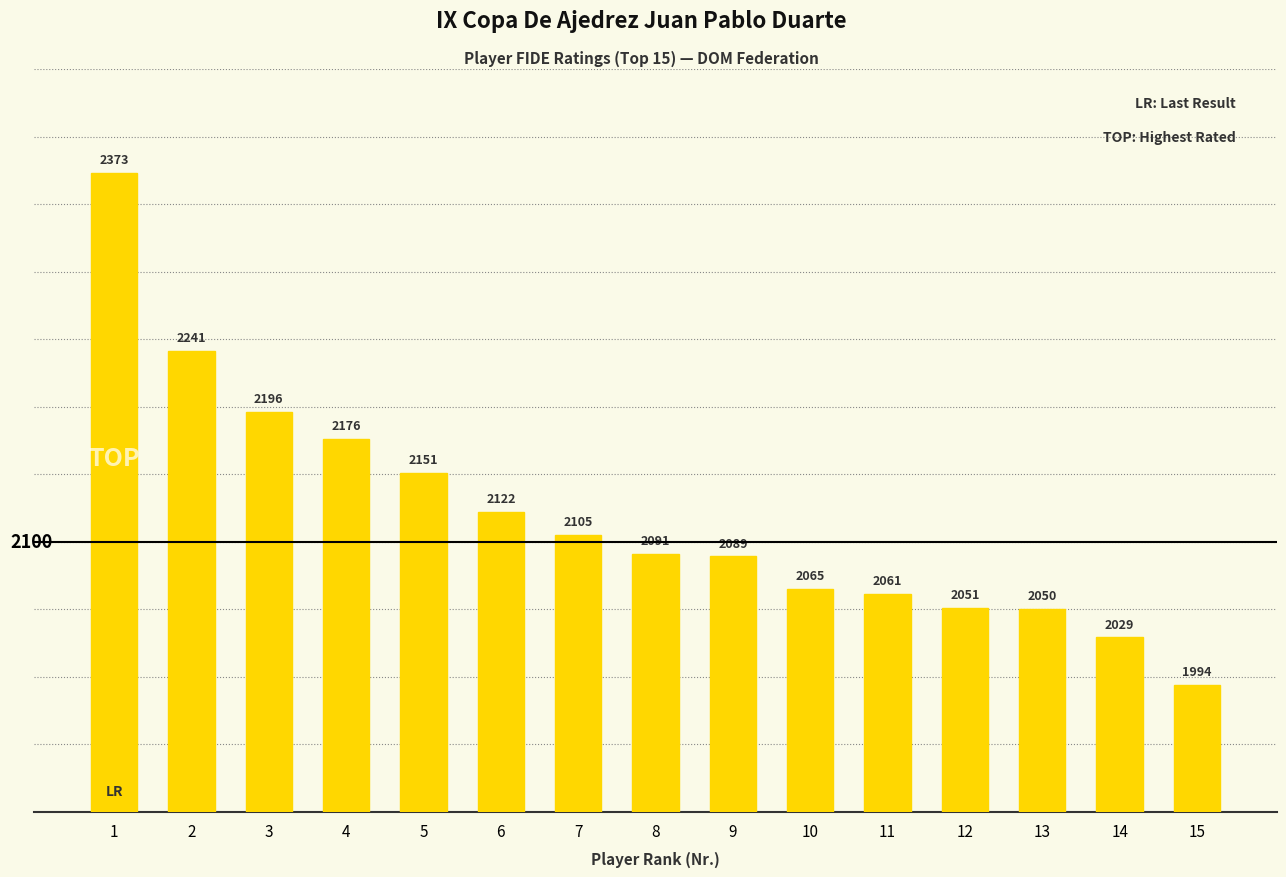

The value at 8 is 2755. True or false?

False